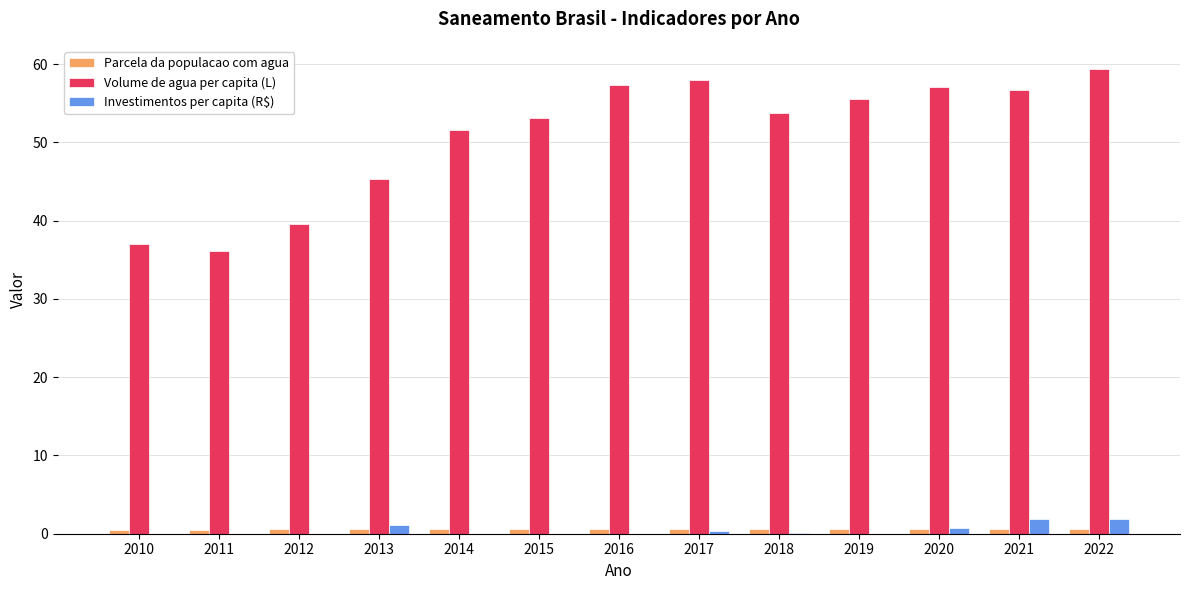

Between 2011 and 2016, which series saw the biggest shift?

Volume de agua per capita (L)